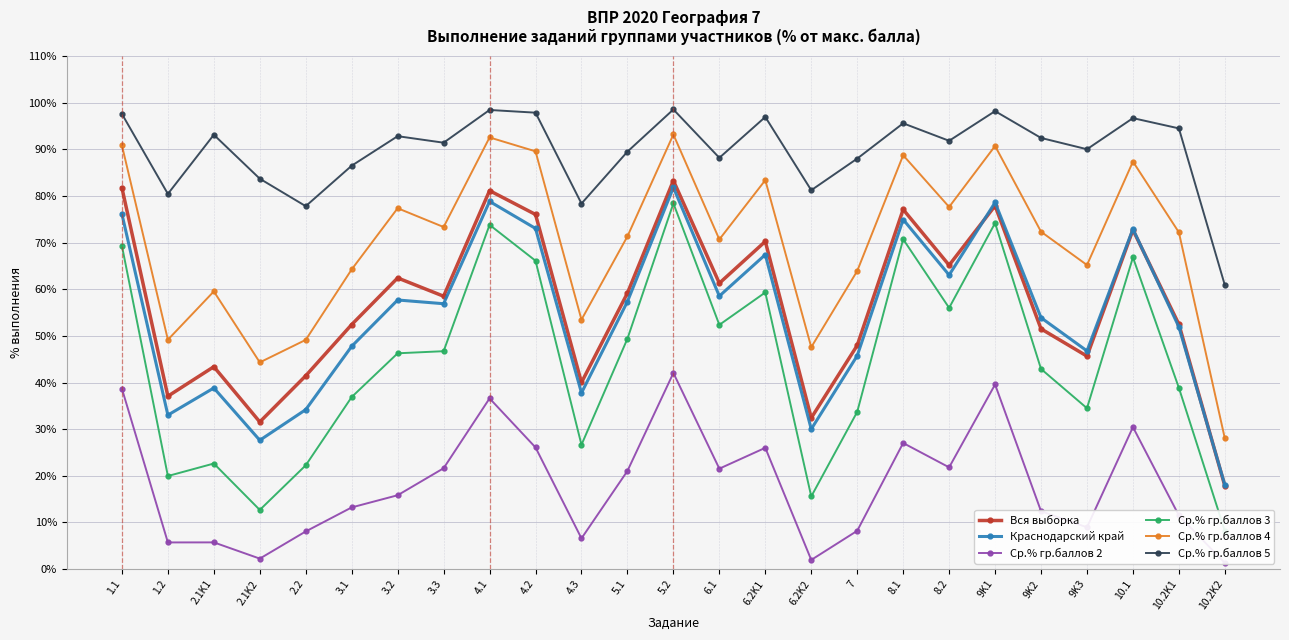

What is the label of the 9th point from the right?

7